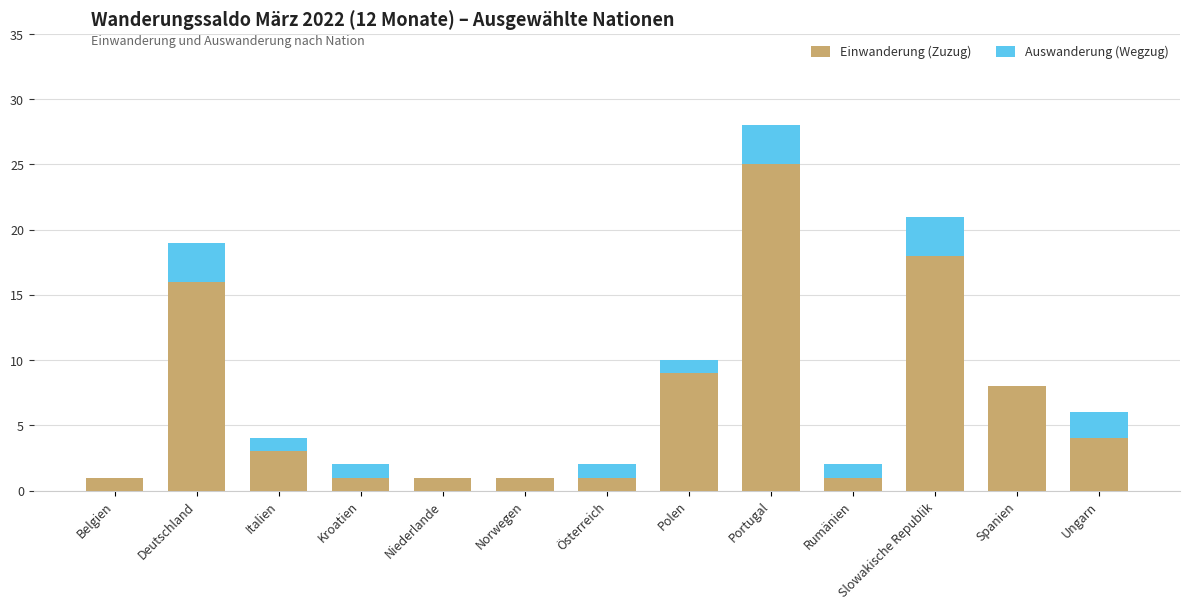

How many bars are there in each group?

2